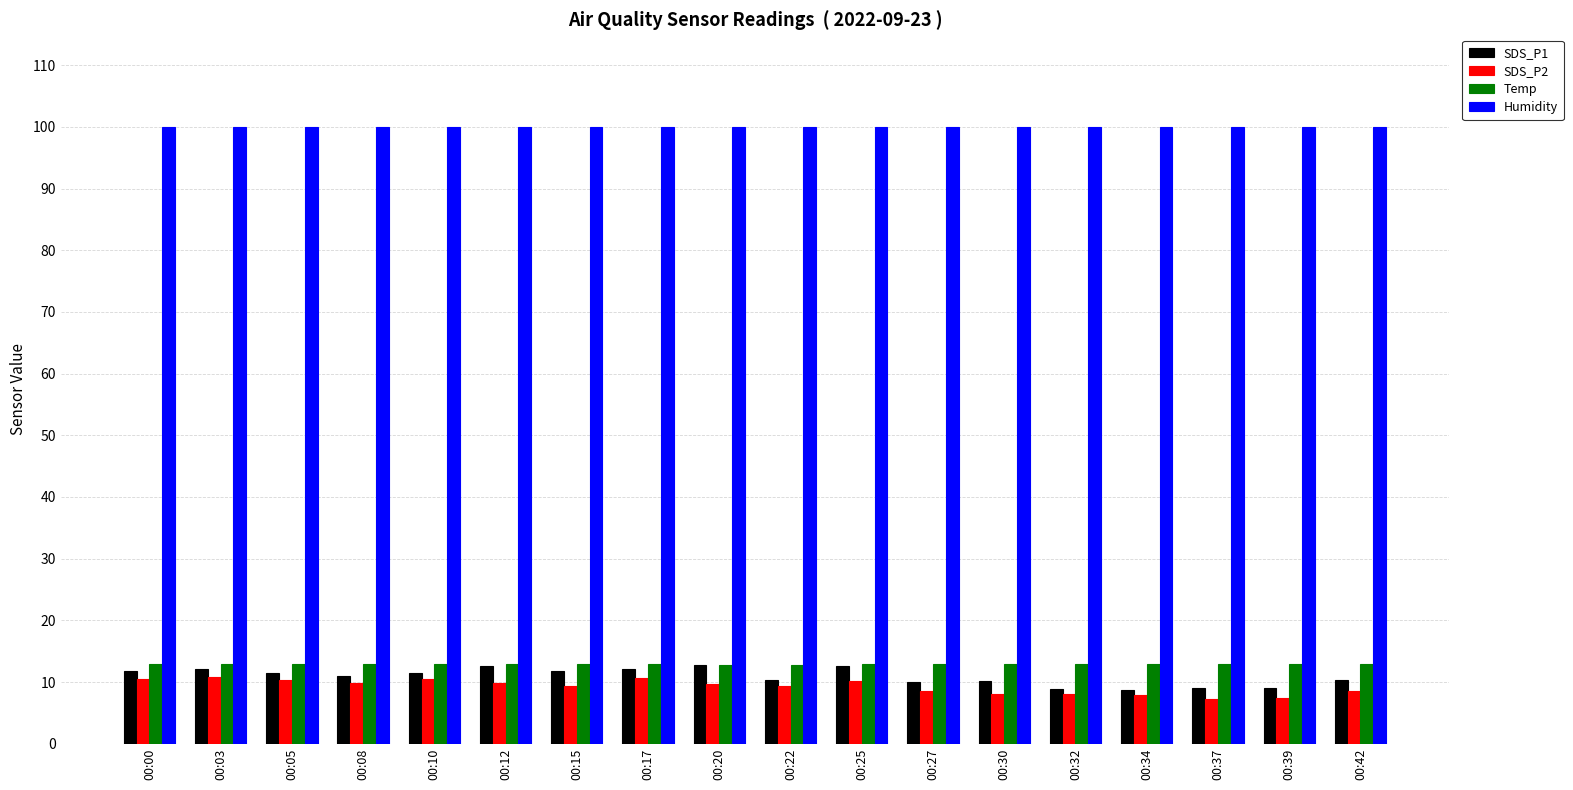

True or false: Humidity has a value of 99.9 at 00:20.

True